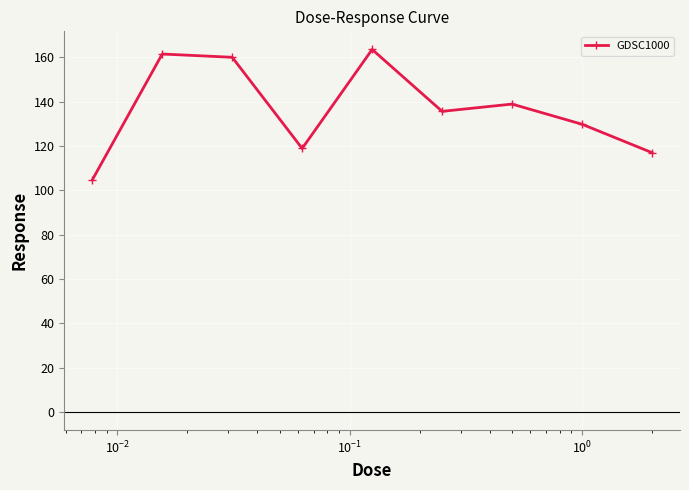

What is the sum of all values?

1229.8